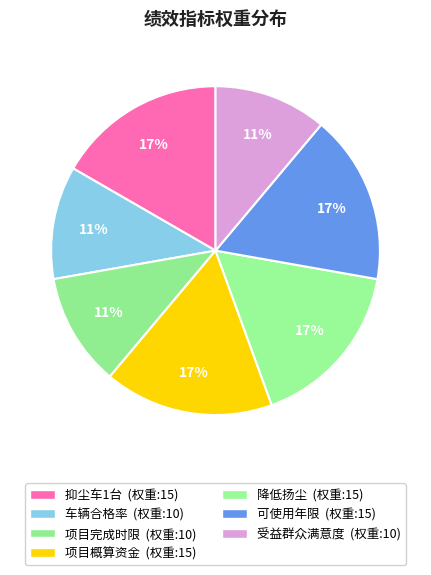

Which category has the smallest portion of the pie?

车辆合格率